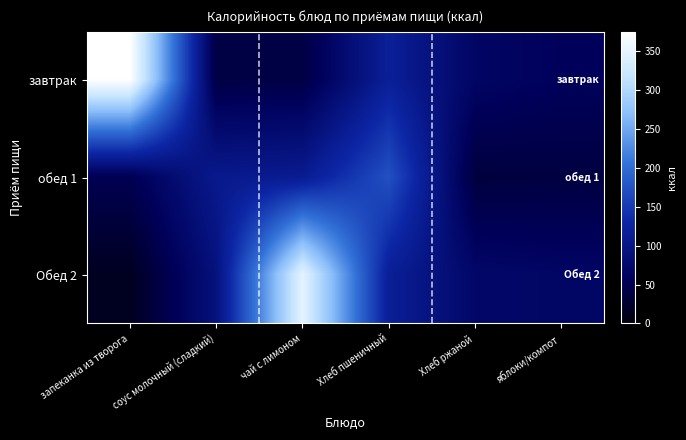

What is the difference between the highest and lowest values at Хлеб ржаной?

34